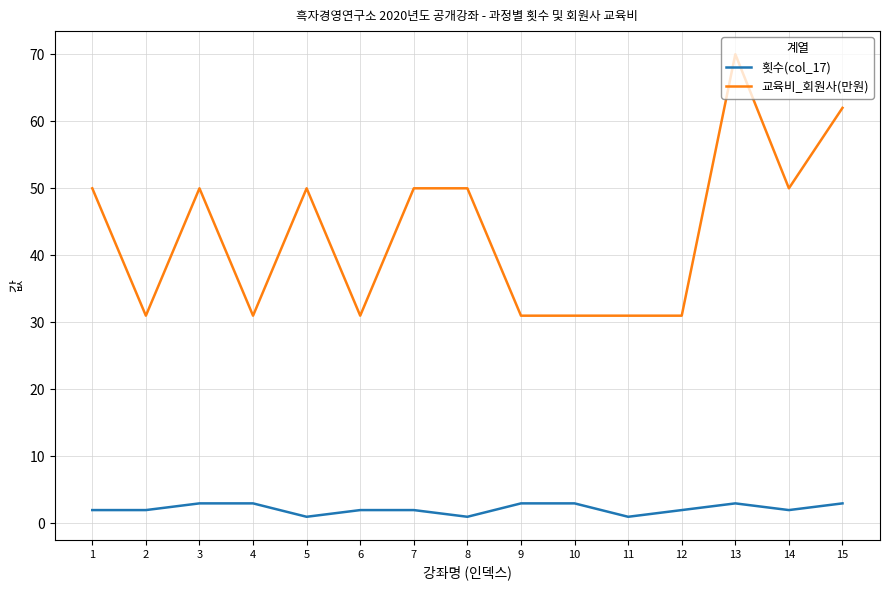

Is this an area chart (filled region under the line)?

No